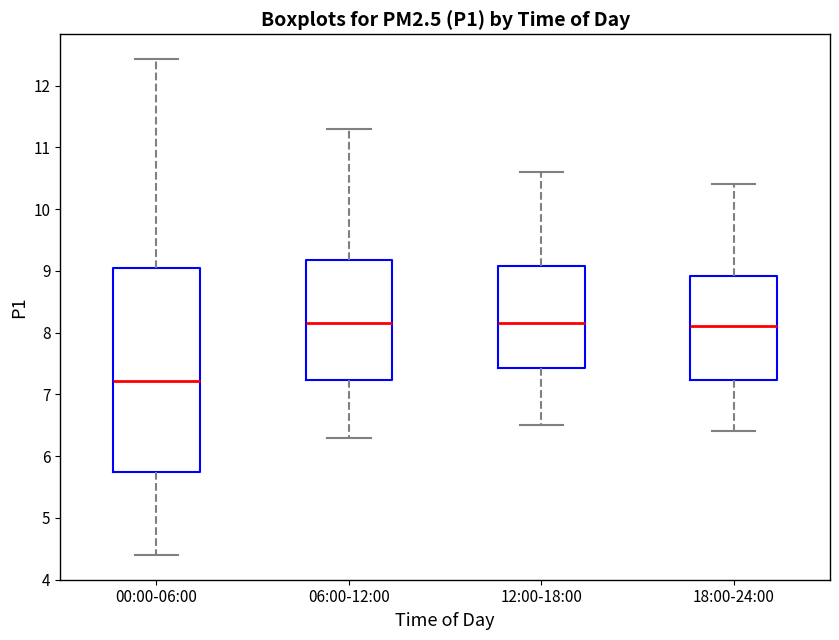

Where does the lower whisker of the box for 00:00-06:00 end on the y-axis? The values are not printed on the chart, so give them approximately, as read against the axis.

4.4